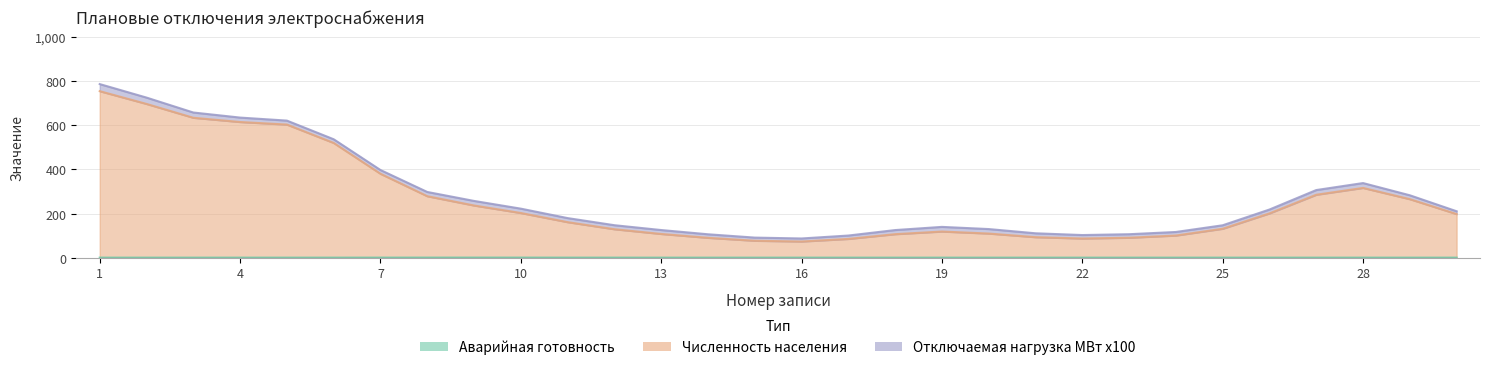

How many series are shown in this chart?

3